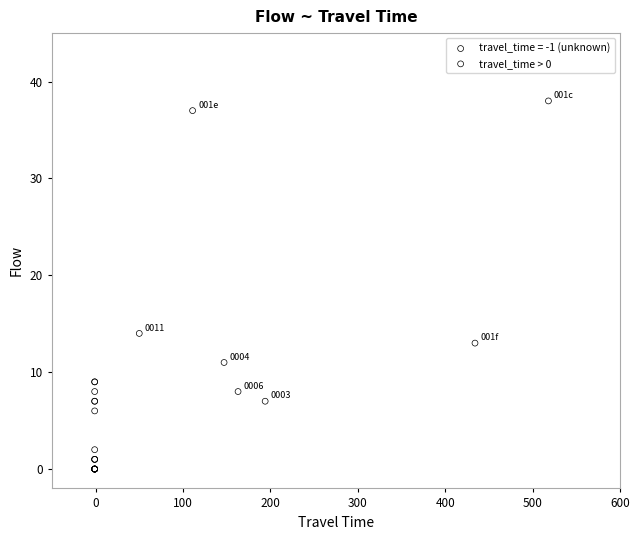

Which series has the largest Y range (max minus min)?

travel_time > 0